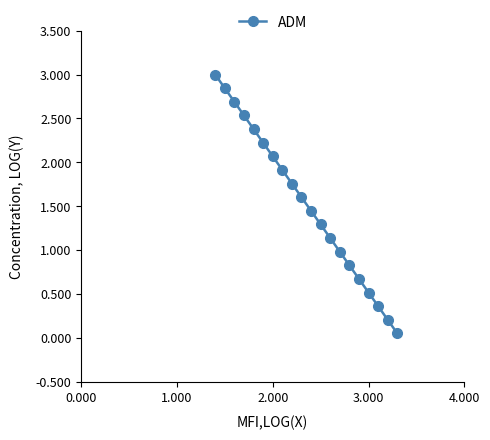

True or false: the data has more than 1 interior local peaks.

False